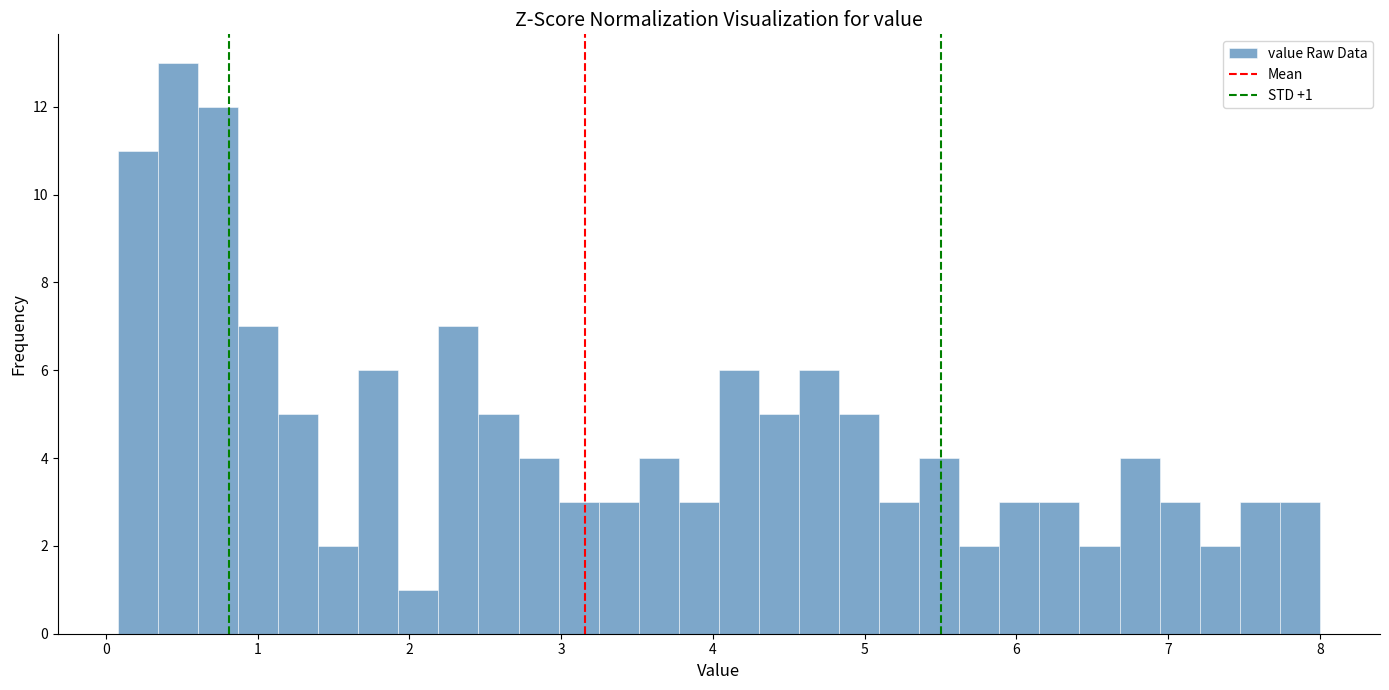

Around what value on the x-axis is the tallest bar? Give the approximate position of its centre, as read against the axis.

0.5